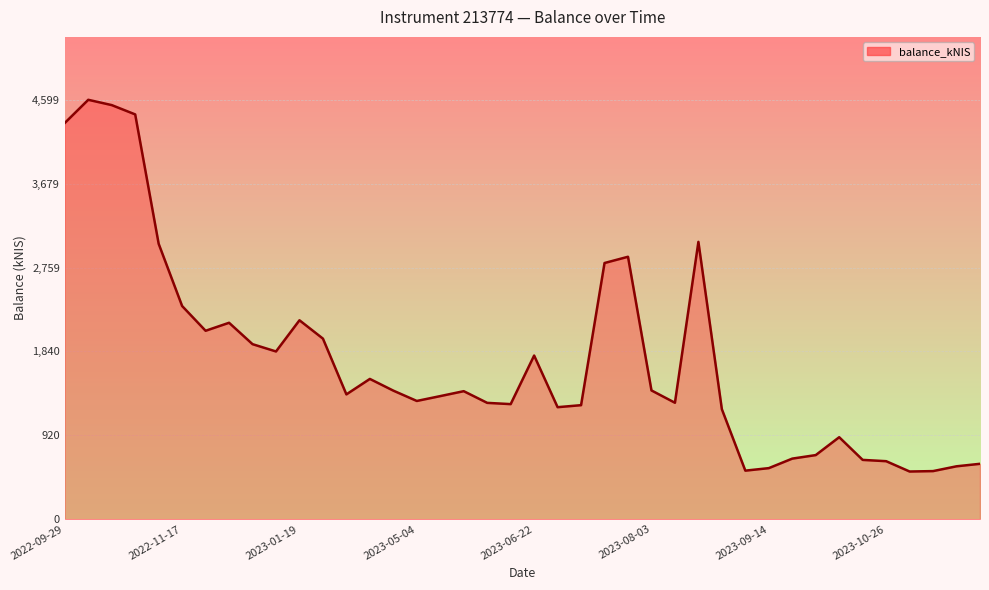

Count the number of data series in this chart.

1